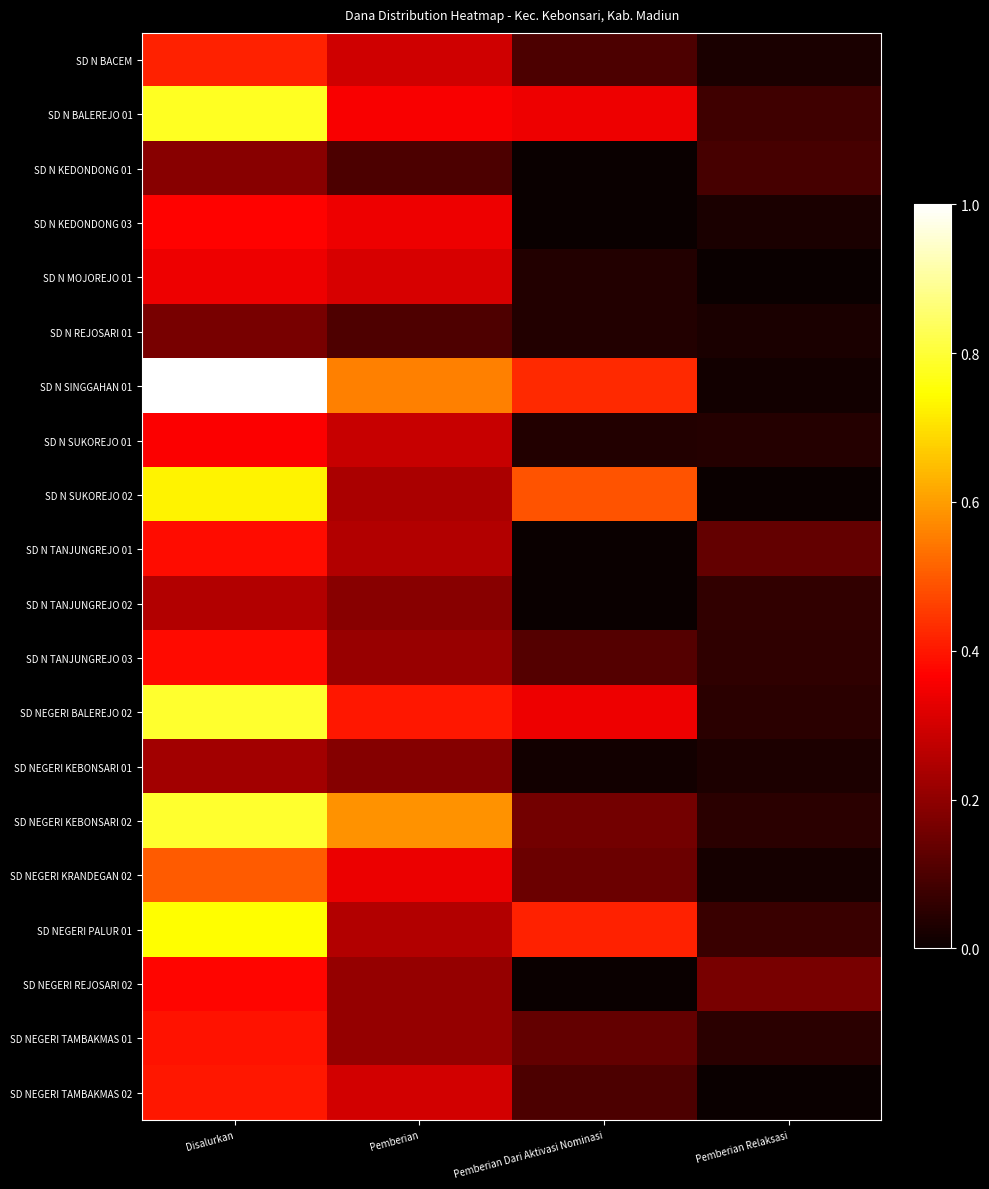

Which label corresponds to the largest value in the chart?

Disalurkan